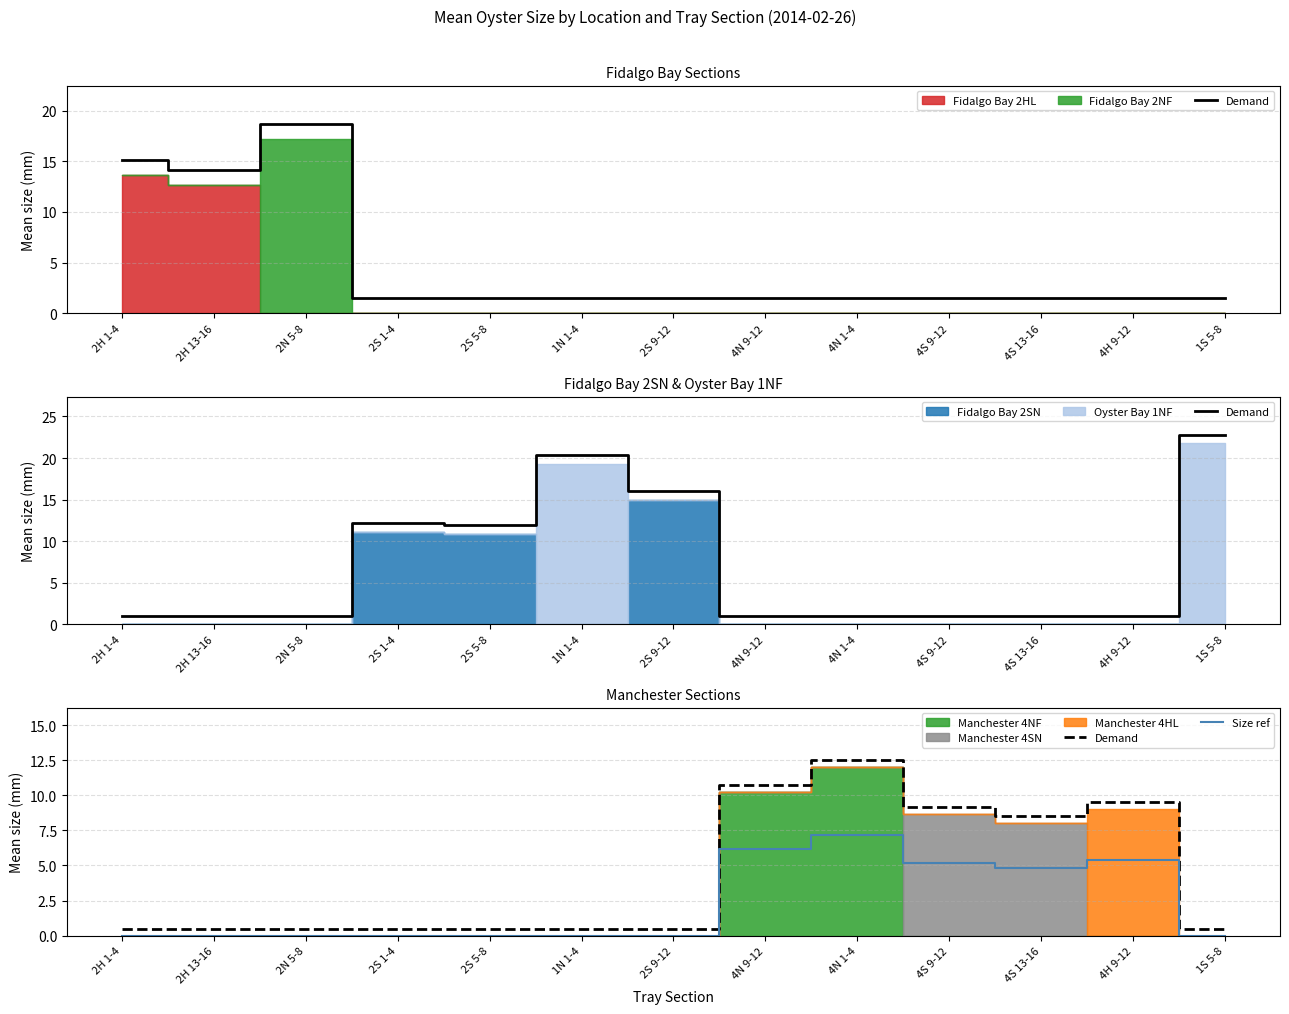

True or false: Size ref and Demand cross at least once.

False